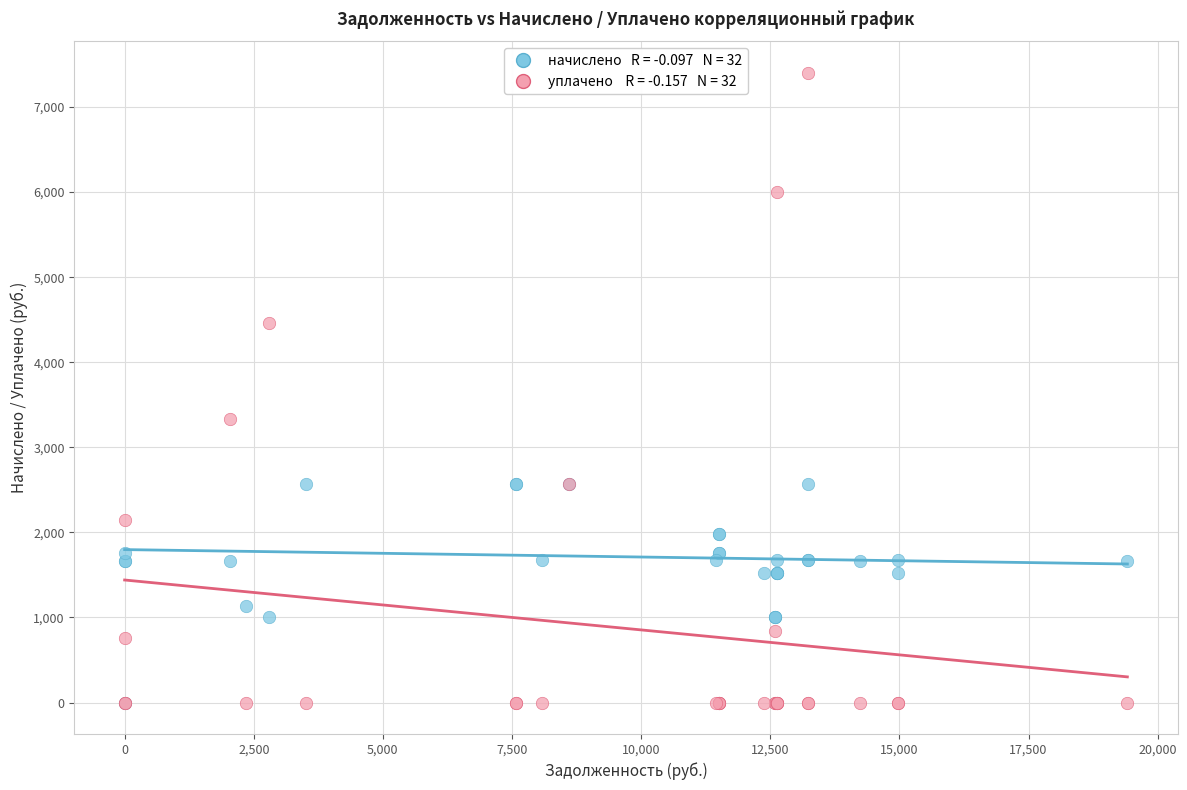

Across all series, what Y value is closest to 3701?

3327.2